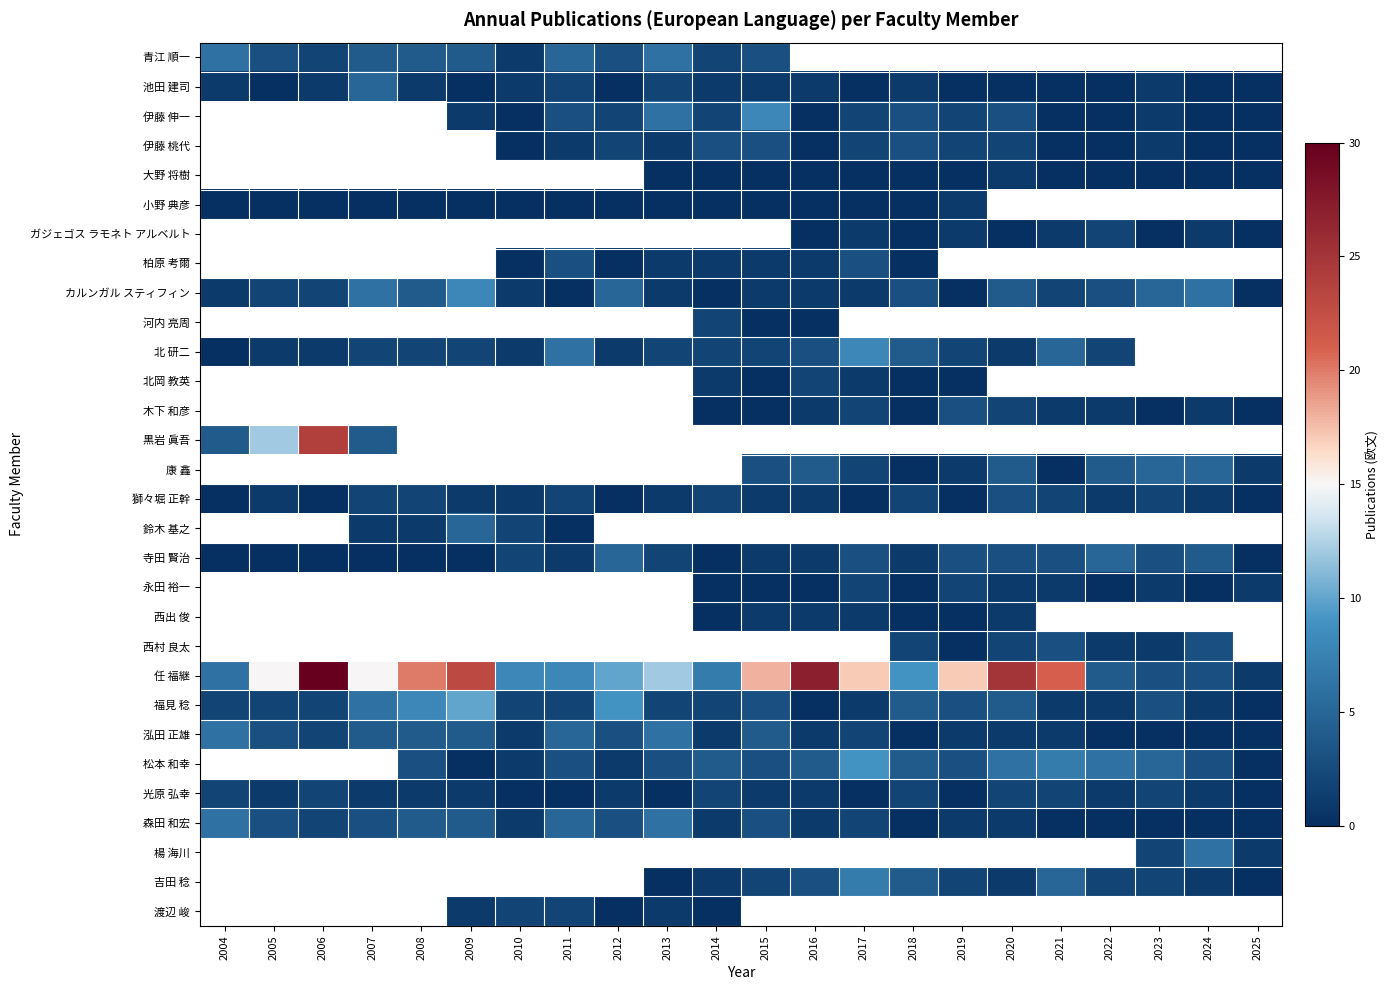

What is the sum of all 光原 弘幸 values?

23.0